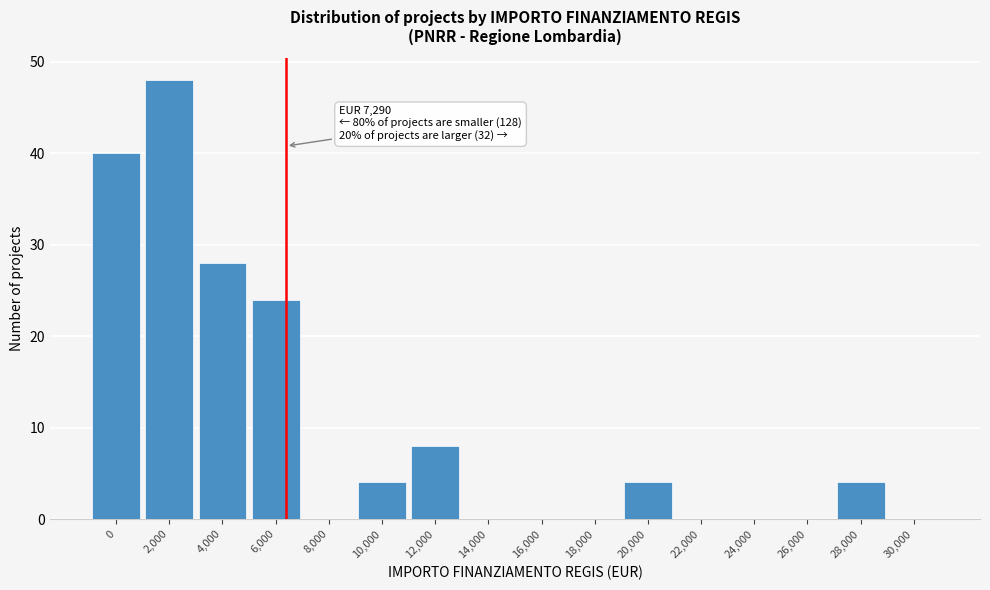

Reading left to right, transcribe all the data shown in this chart.

0=40	2,000=48	4,000=28	6,000=24	8,000=0	10,000=4	12,000=8	14,000=0	16,000=0	18,000=0	20,000=4	22,000=0	24,000=0	26,000=0	28,000=4	30,000=0